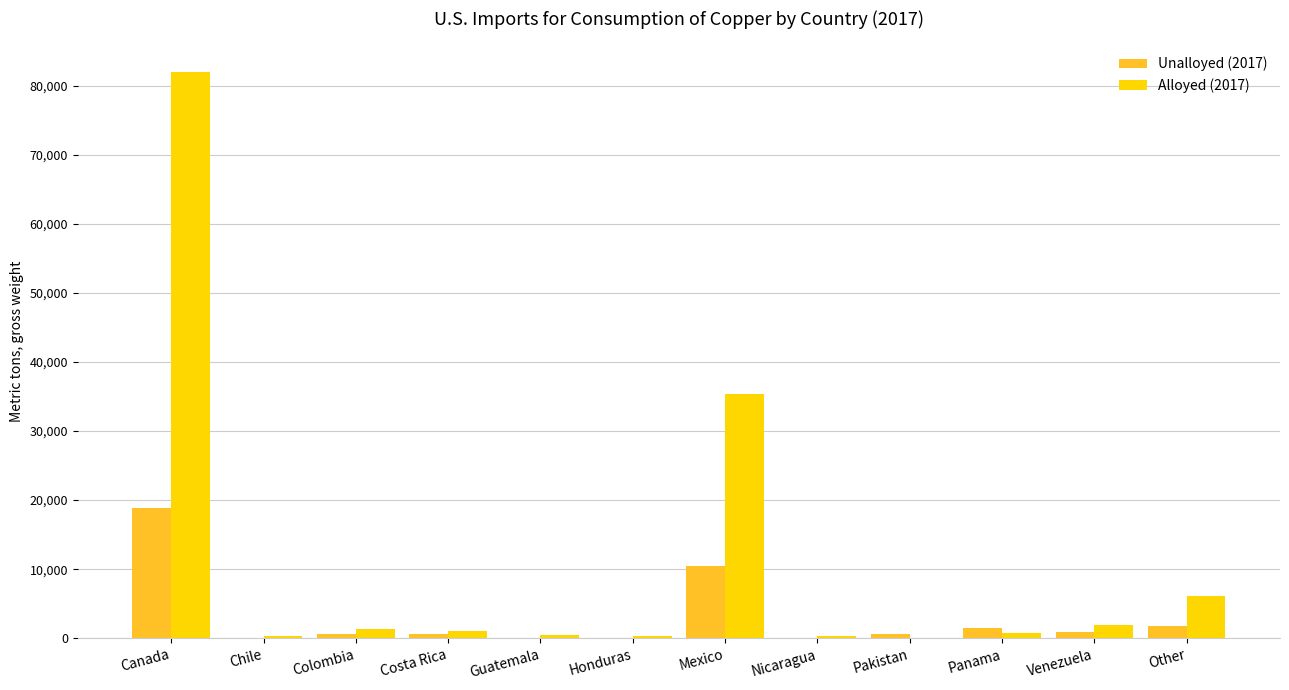

Is the value of Unalloyed (2017) at Chile greater than the value of Alloyed (2017) at Colombia?

No